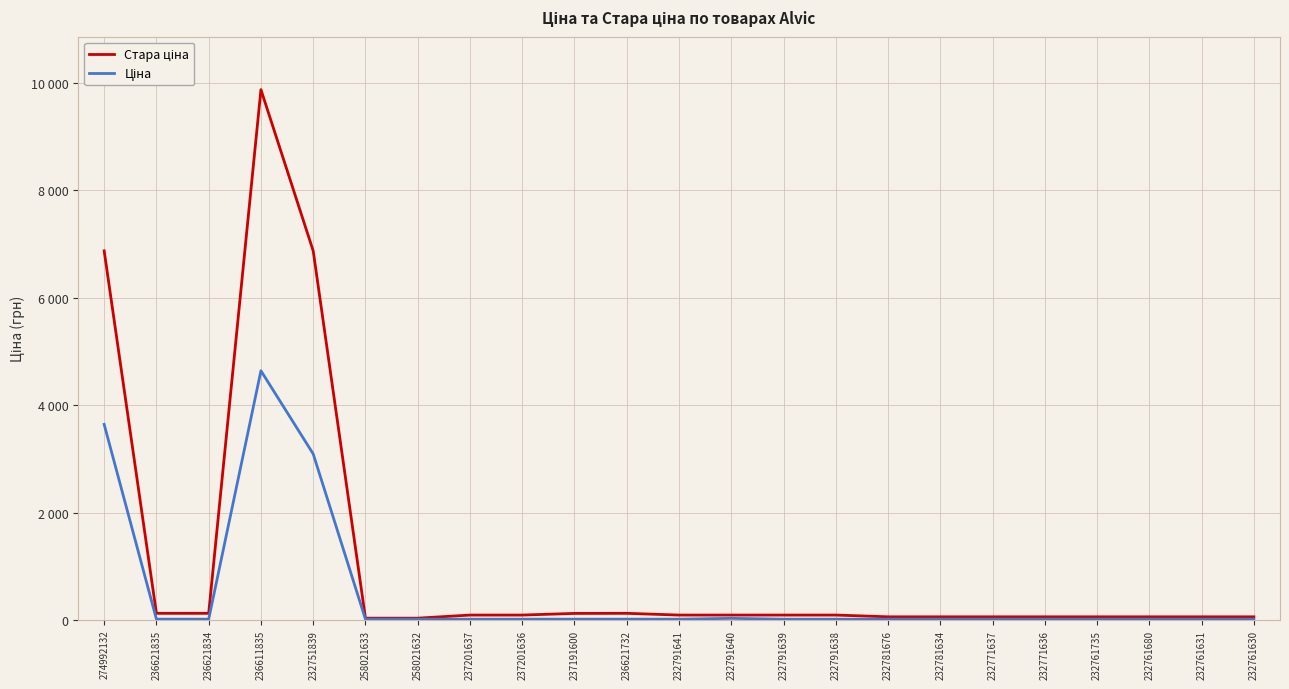

What is the difference between the highest and lowest values at 274992132?

3228.6